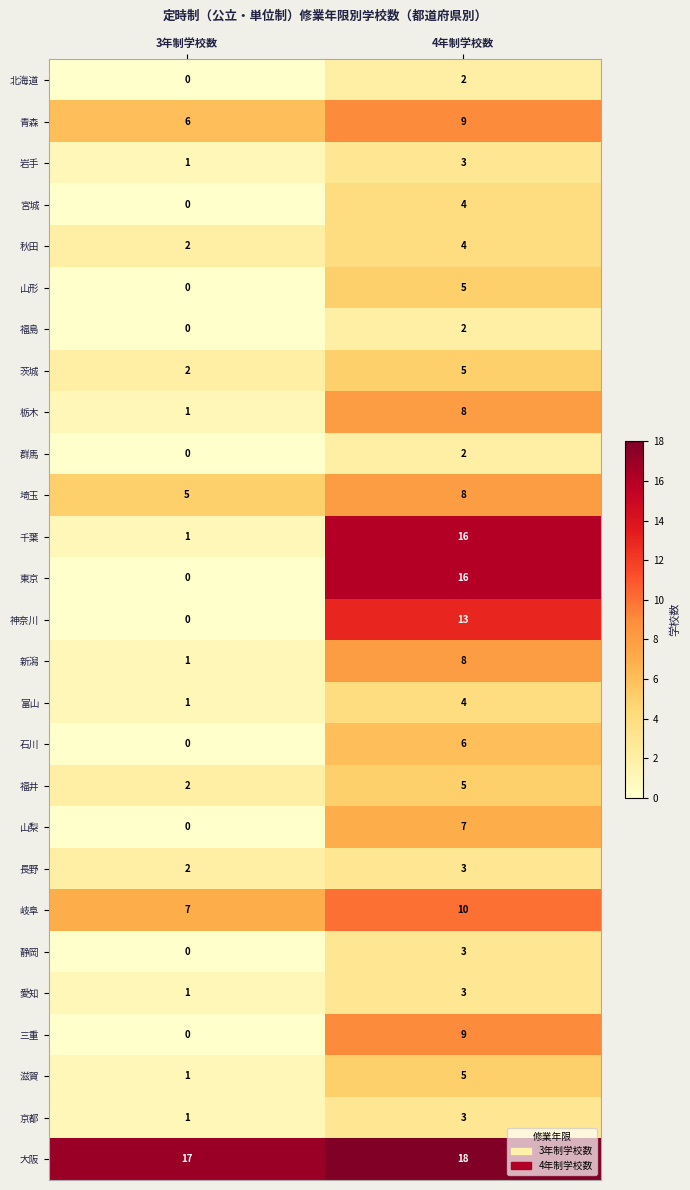

What is the sum of the 大阪 values at 3年制学校数 and 4年制学校数?

35